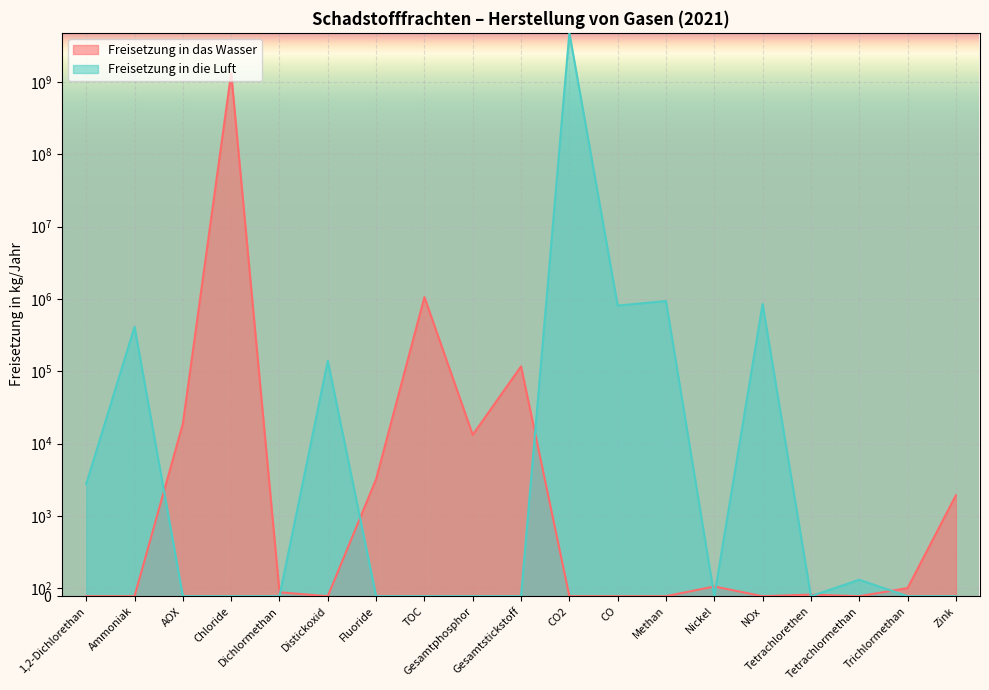

Reading right to left, extract all data points from this chart.

Freisetzung in das Wasser: 1921	101	0	20	0	121	0	0	0	116800	13200	1060000	3220	0	49	1323340000	18800	0	0
Freisetzung in die Luft: 0	0	205	0	849000	0	934000	809000	4778000000	0	0	0	0	139300	0	0	0	412000	2760